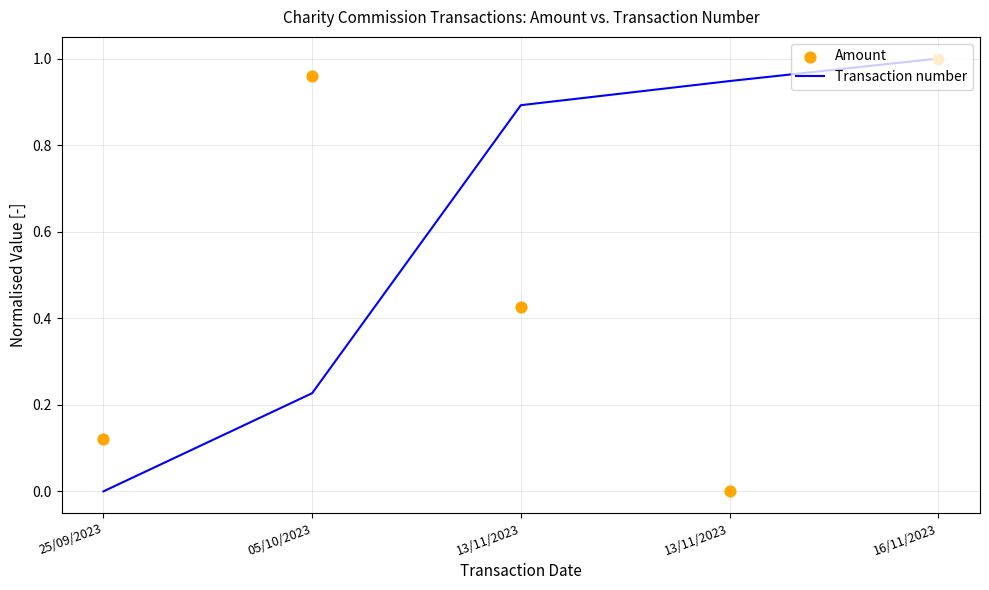

Which series reaches the maximum Y coordinate?

Transaction number